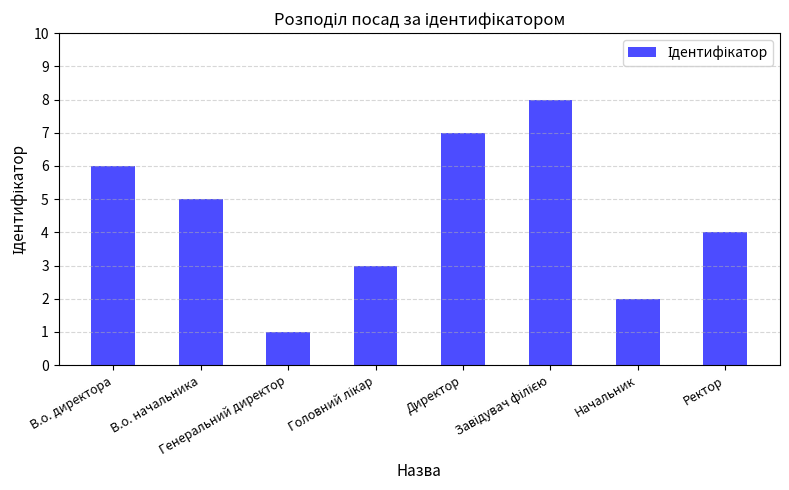

Where does the data first go above 5?

В.о. директора